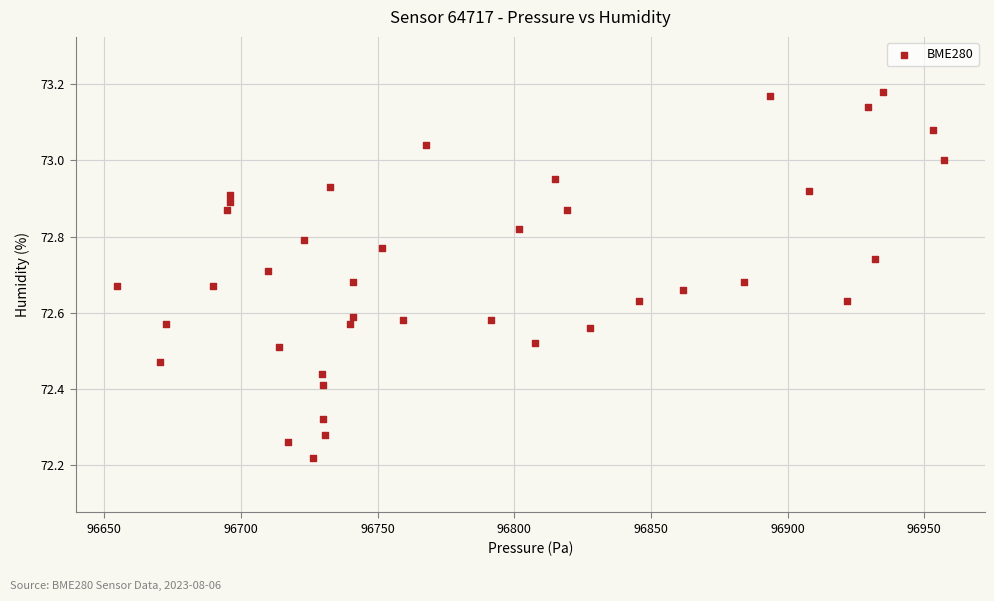

What is the range of X values (max minus min)?

302.5